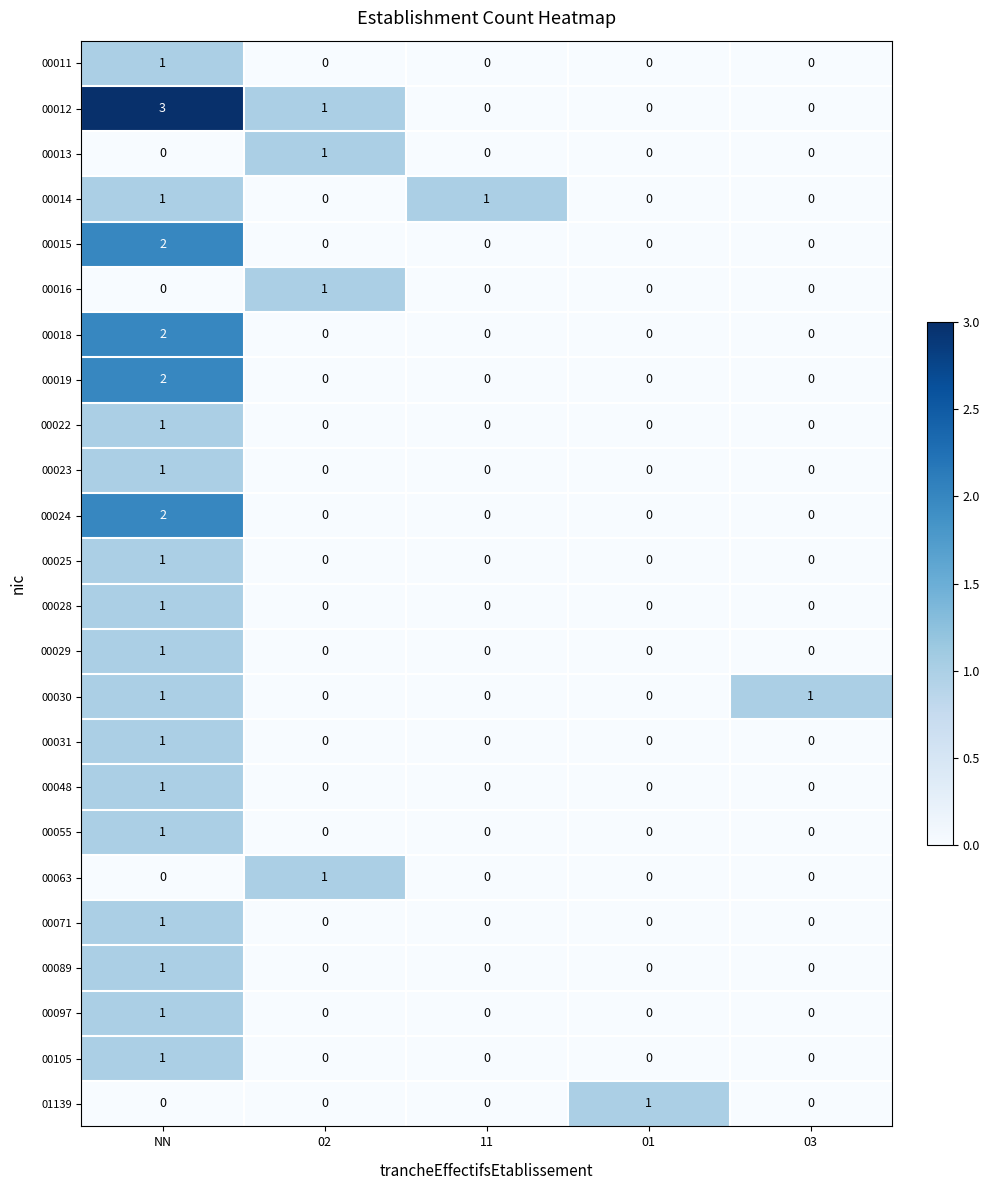

At which category does the chart reach its peak across all series?

NN